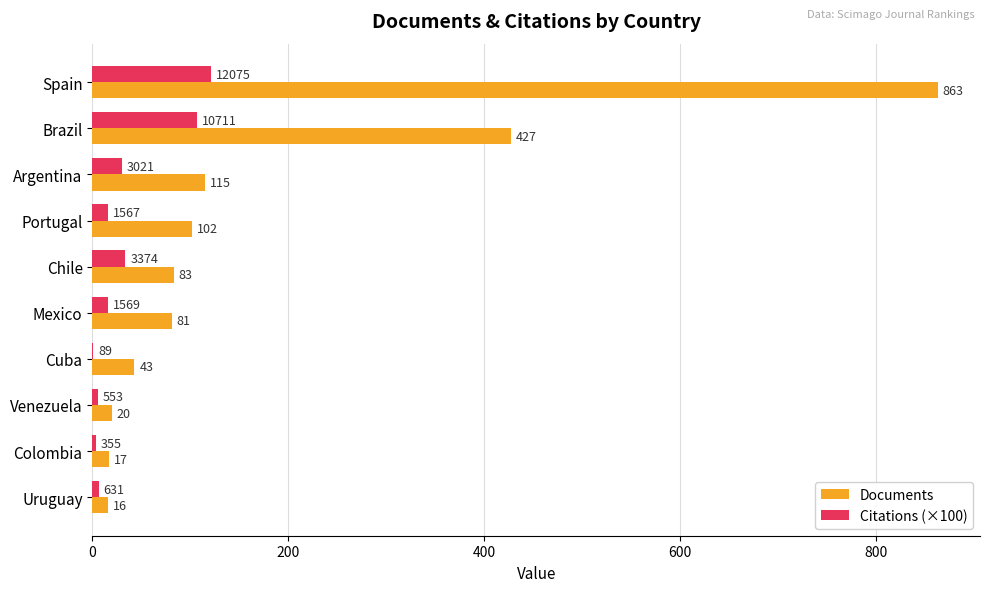

Which series has the largest total across all categories?

Documents